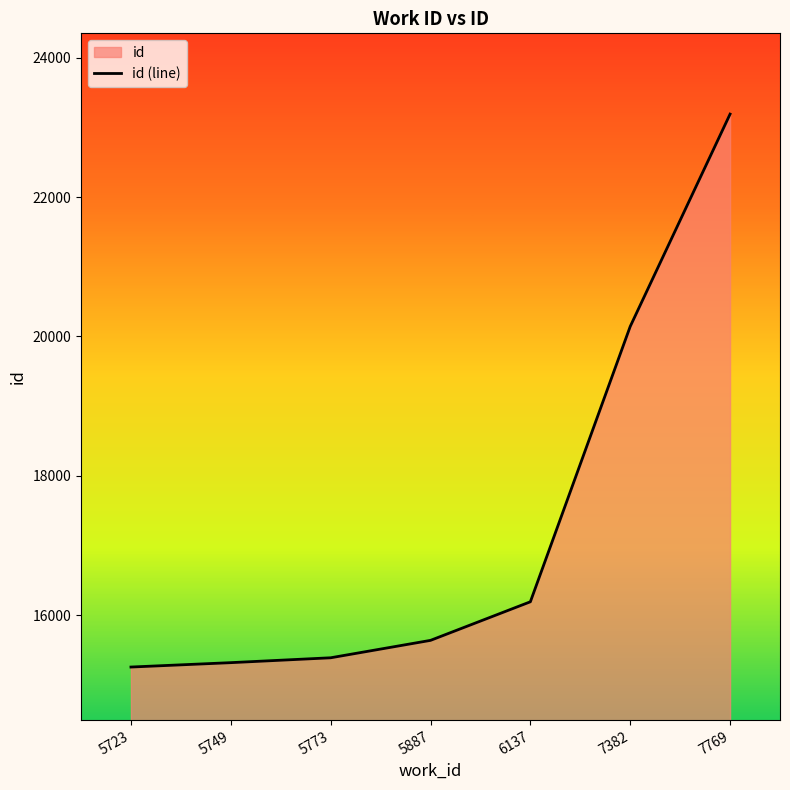

Between 7769 and 5773, which is larger?

7769